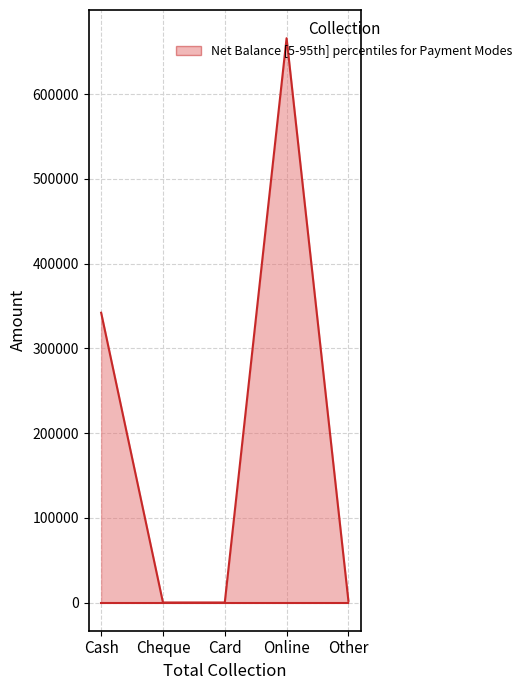

At which category does the chart reach its minimum across all series?

Cheque